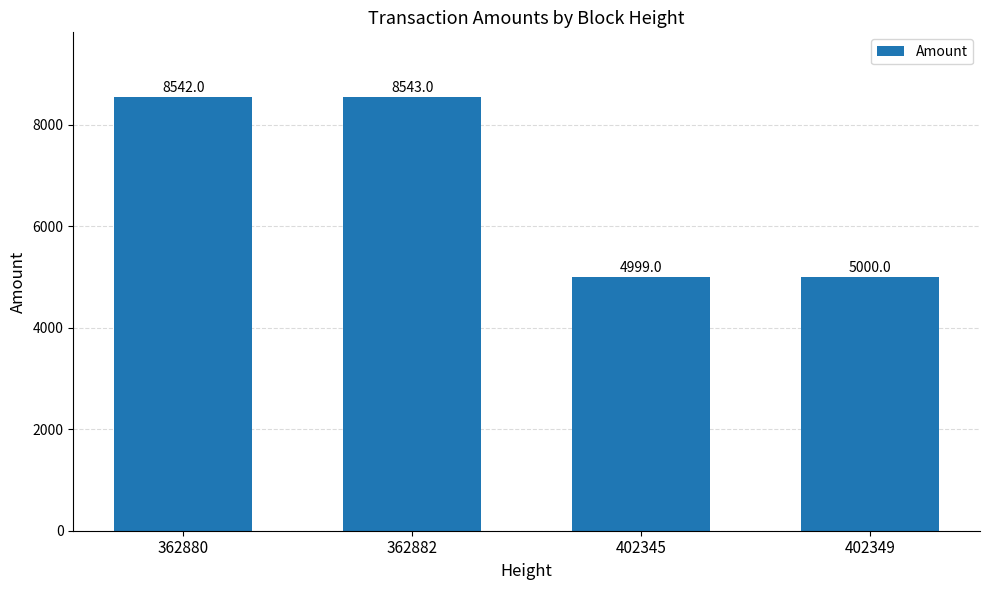

What value does the data have at 362880, to the nearest 50?

8550